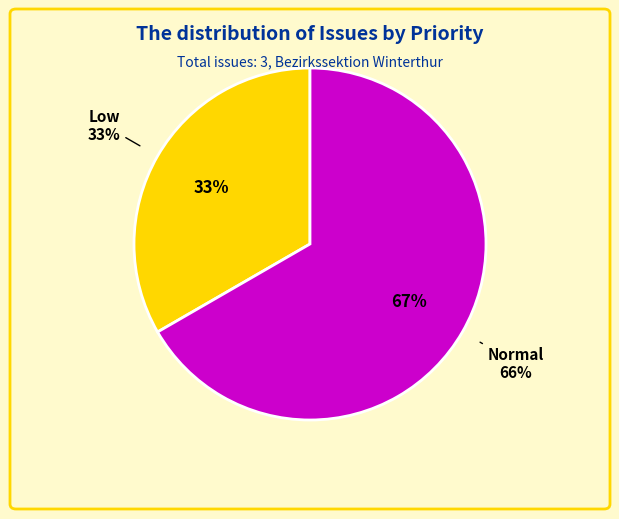

Which slice is the largest?

Normal